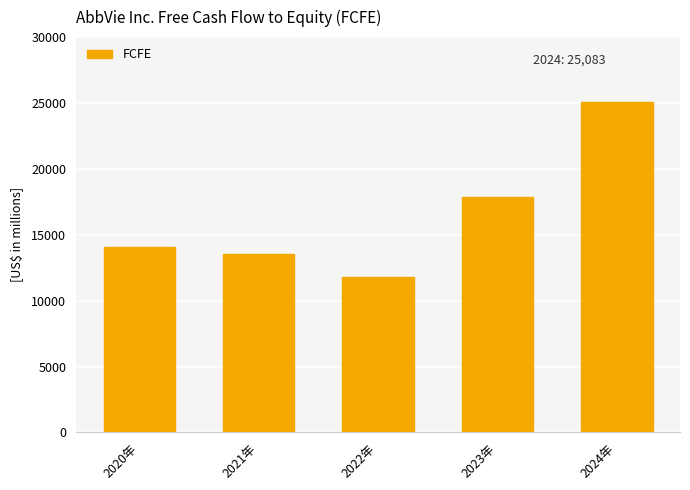

What position from the right is 2022年?

3